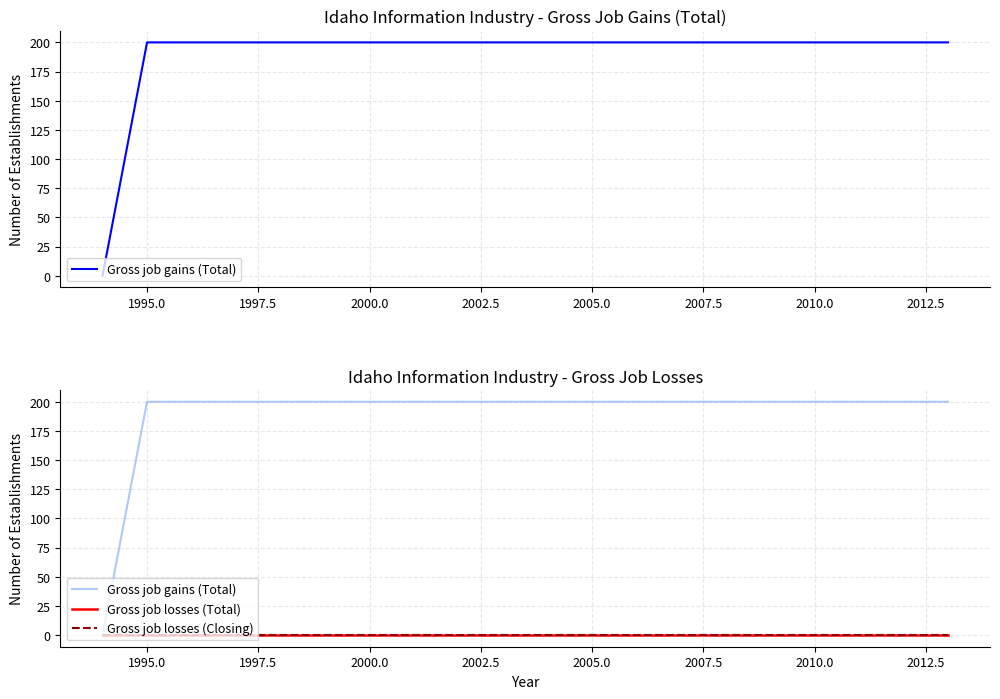

True or false: Gross job losses (Total) has more than 2 interior local peaks.

False